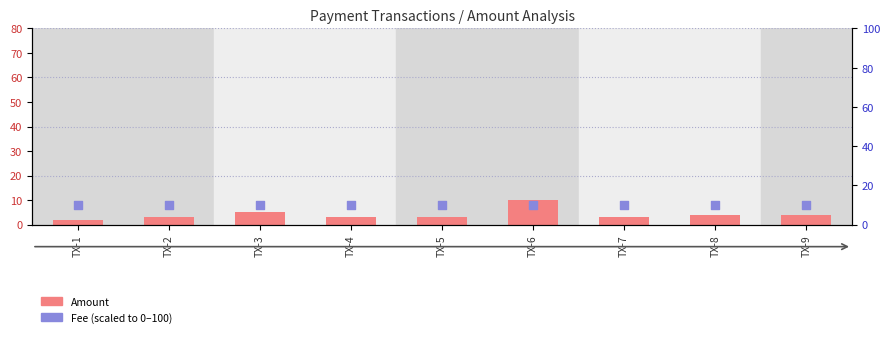

At which category is the sum across all series the highest?

TX-6